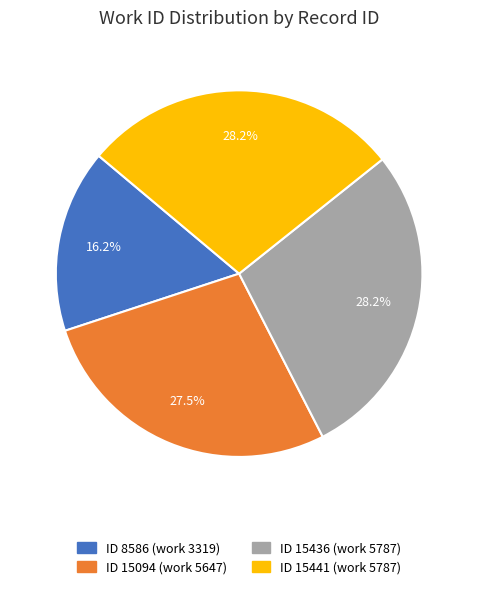

Is there any slice that represents more than half of the pie?

No